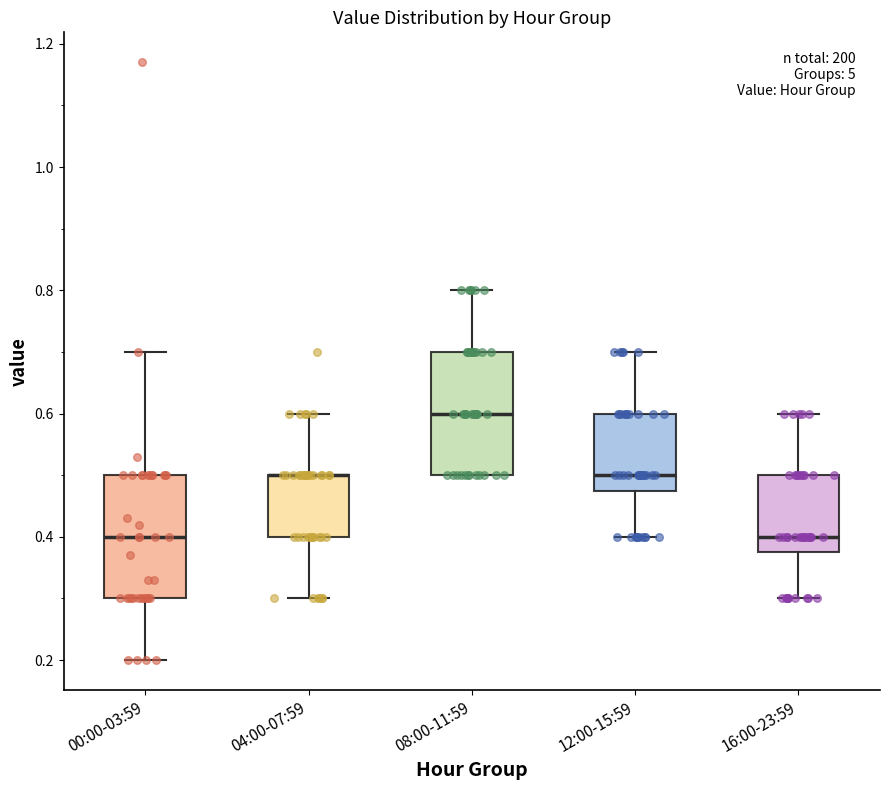

Reading left to right, transcribe this box plot: for each box, give where its median line is, the range the box spans, and where its two whiskers end, as read against the y-axis. The values are not printed on the chart, so give them approximately, as read against the axis.

00:00-03:59: median 0.40, box 0.30 to 0.50, whiskers 0.20 to 0.70
04:00-07:59: median 0.50 (drawn on the box's upper edge), box 0.40 to 0.50, whiskers 0.30 to 0.60
08:00-11:59: median 0.60, box 0.50 to 0.70, whiskers 0.50 to 0.80
12:00-15:59: median 0.50, box 0.48 to 0.60, whiskers 0.40 to 0.70
16:00-23:59: median 0.40, box 0.38 to 0.50, whiskers 0.30 to 0.60